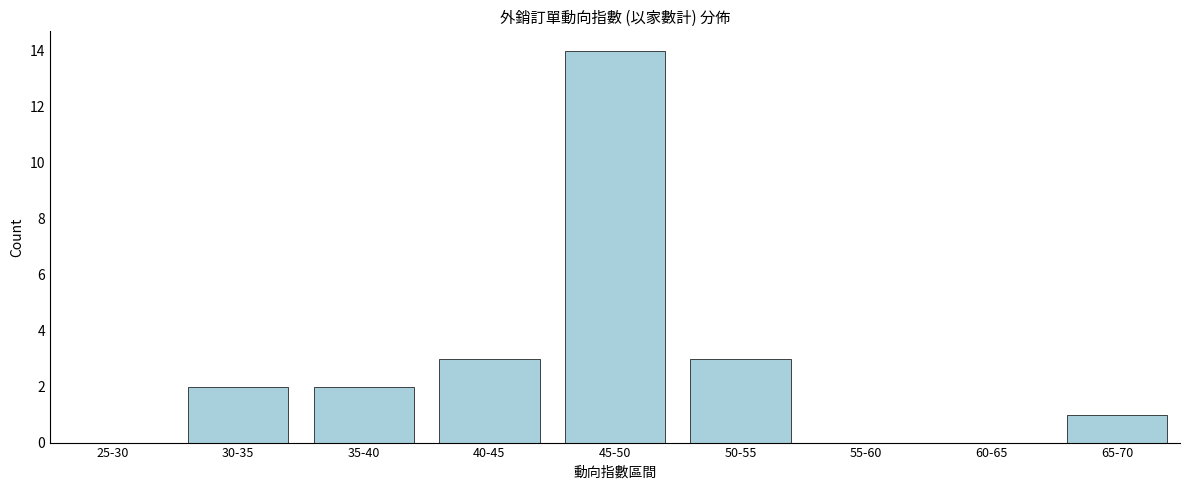

Reading left to right, what are all the values shown in this chart?

25-30=0	30-35=2	35-40=2	40-45=3	45-50=14	50-55=3	55-60=0	60-65=0	65-70=1